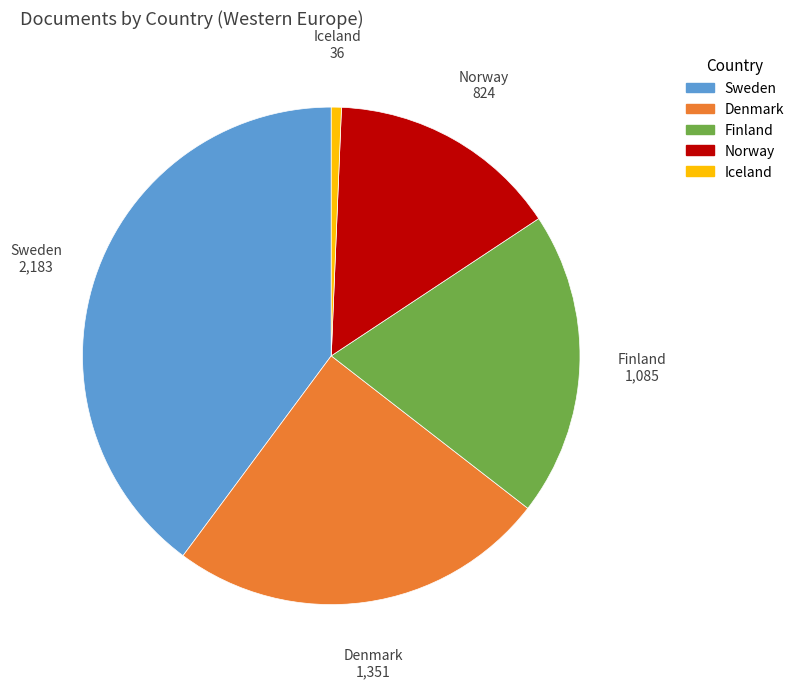

Combined, do Iceland and Sweden account for over 50%?

No